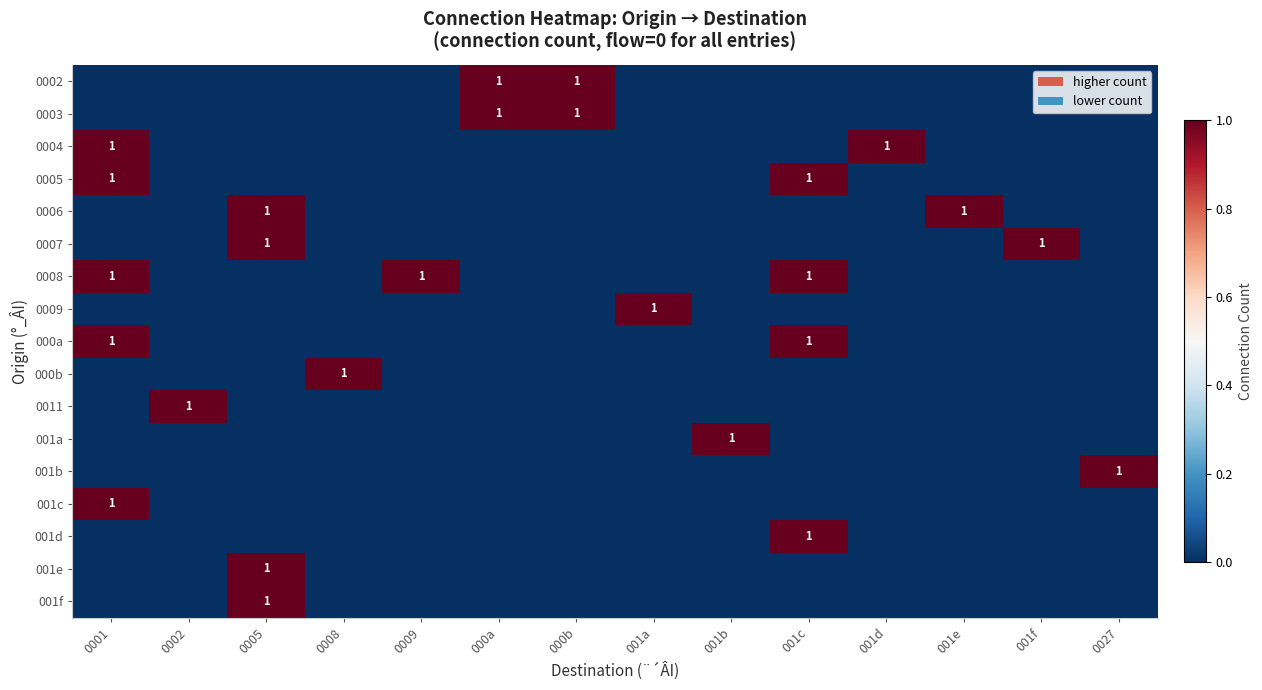

How many series are shown in this chart?

17